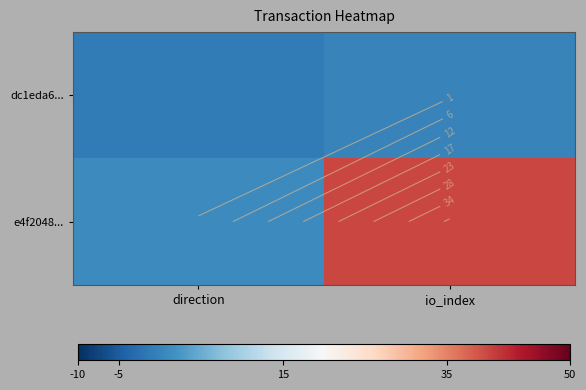

List the series in order of their overall mean, lowest first.

dc1eda6..., e4f2048...